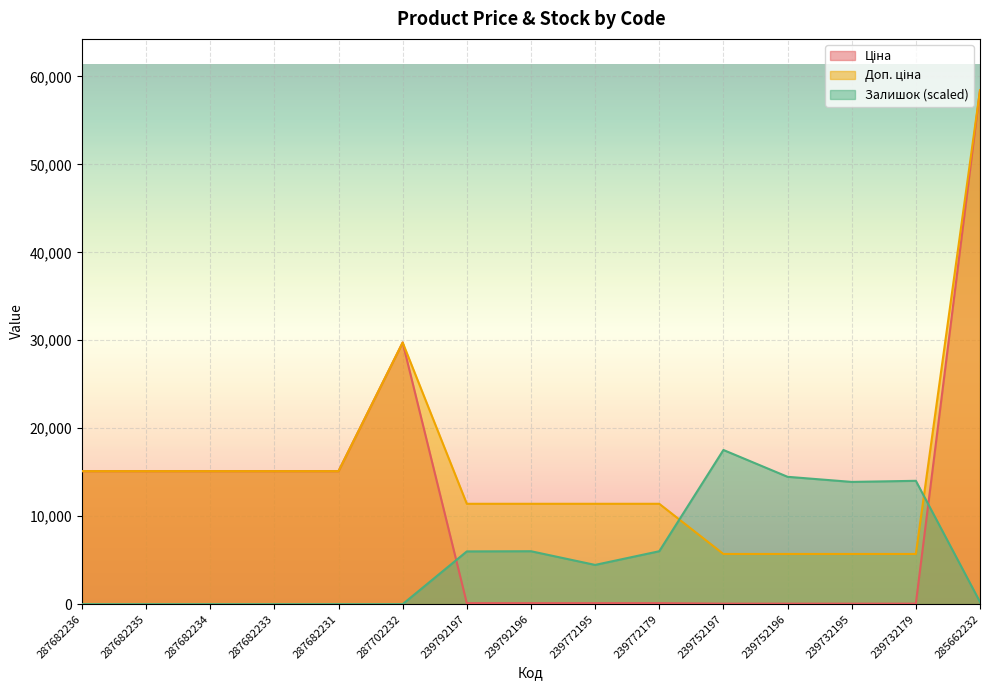

What is the difference between the highest and lowest values at 287682235?

15120.0